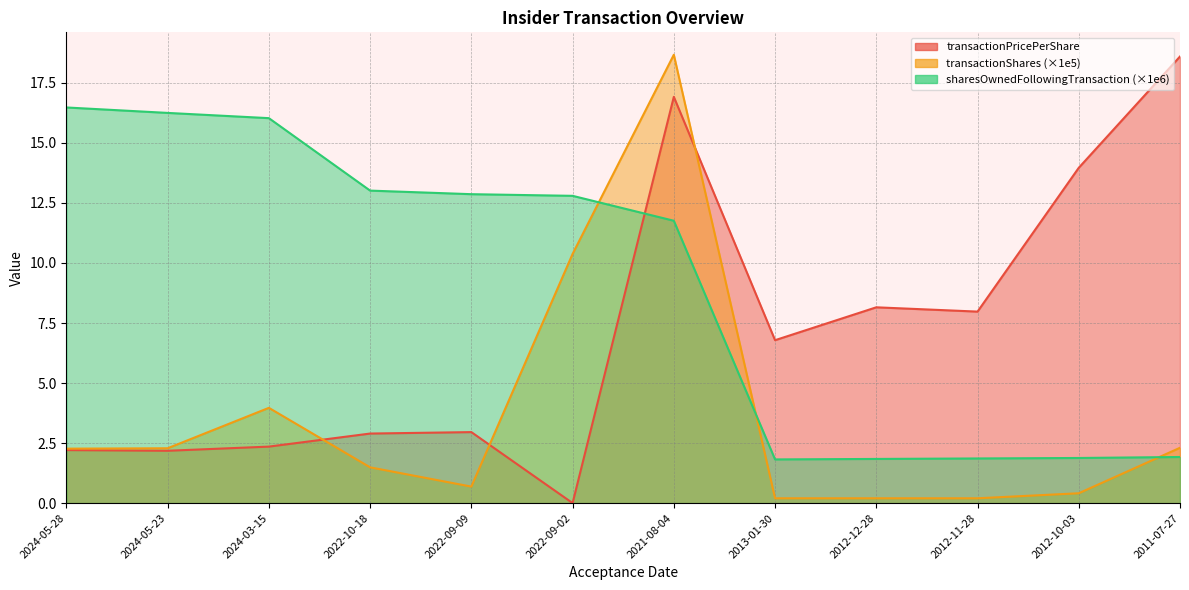

At which label is transactionPricePerShare closest to 9?

2012-12-28